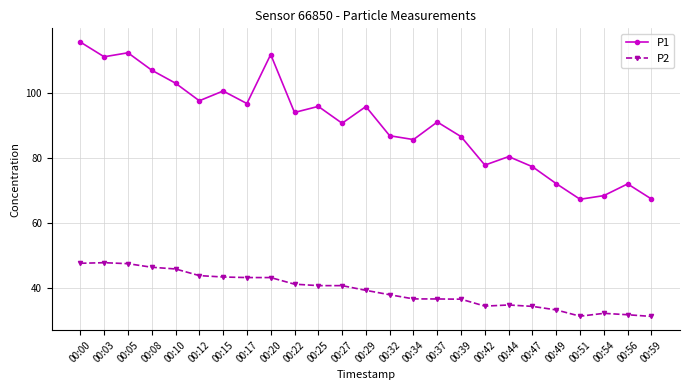

The P2 series shows 64.4 at 00:29. True or false?

False